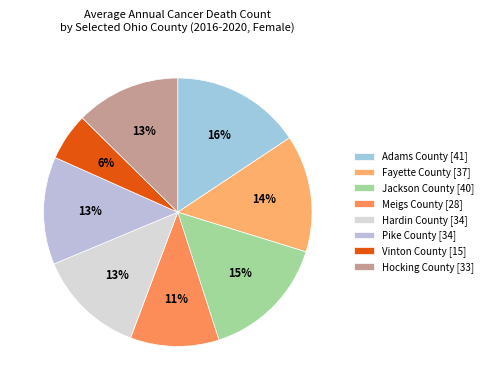

To the nearest percent, what percentage of the pie is Fayette County?

14%